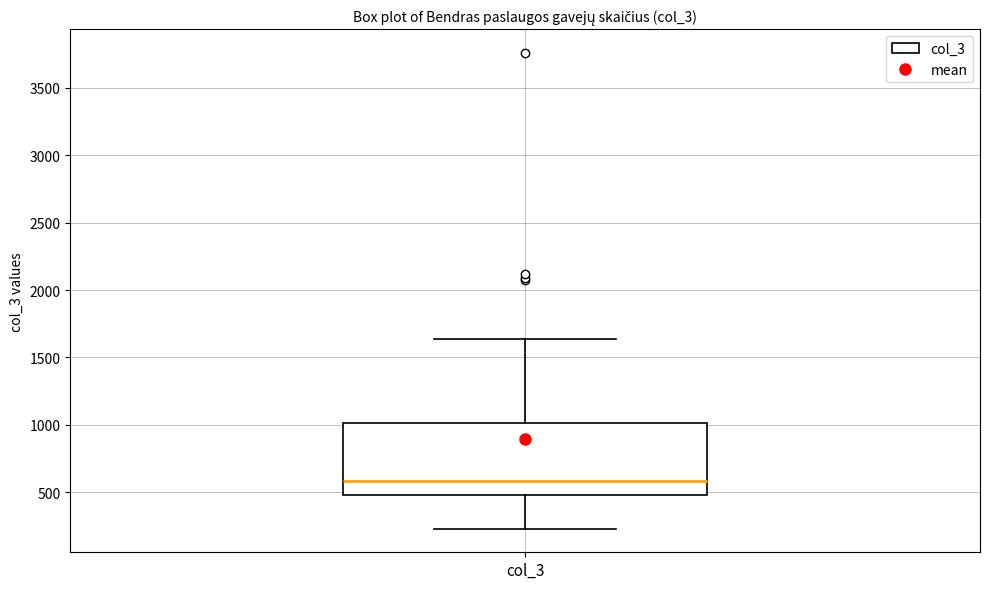

Where is the lower edge of the box for col_3 on the y-axis? The values are not printed on the chart, so give them approximately, as read against the axis.

500